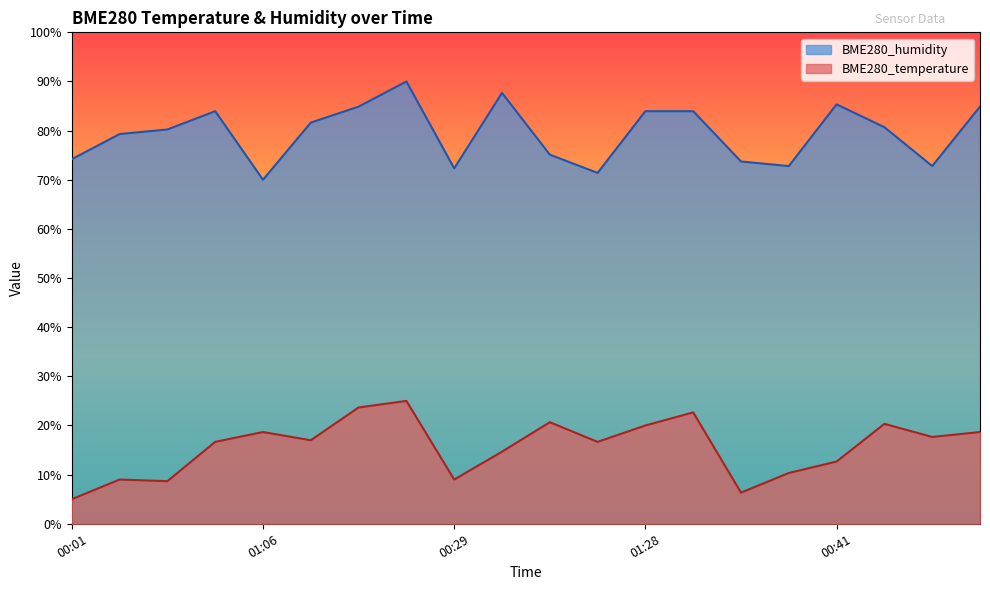

What is the label of the 11th point from the right?

00:44